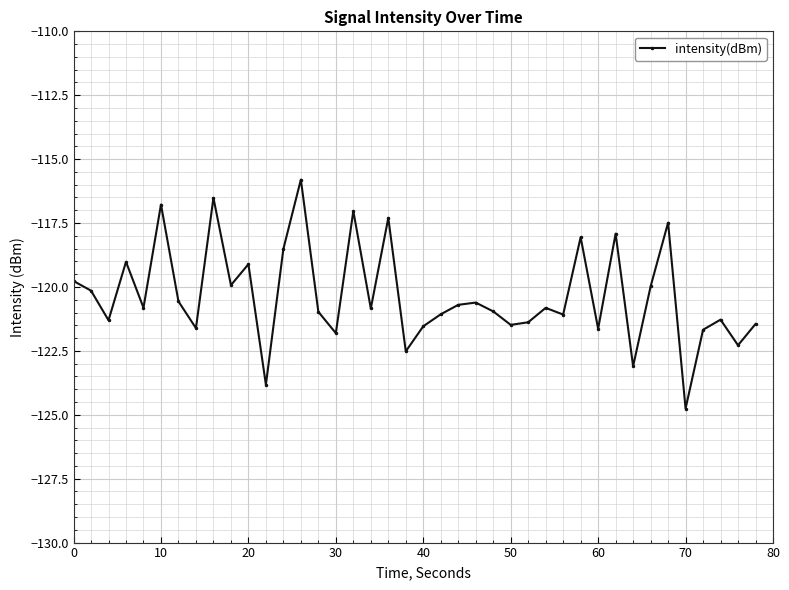

What is the value of the 14th point from the left?

-115.8